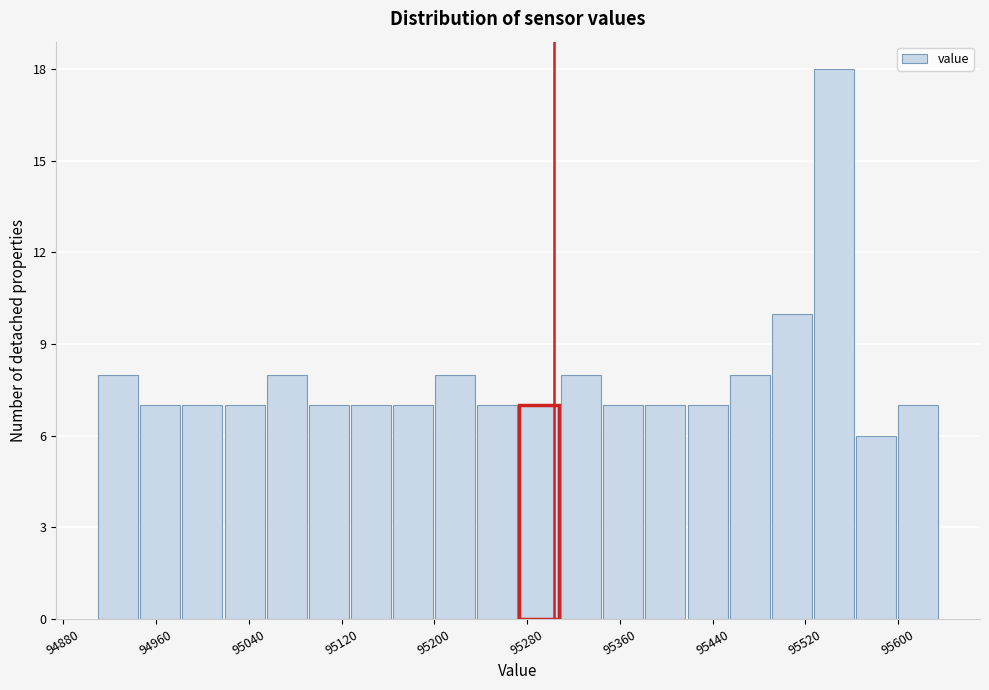

Read against the x-axis, roughly where is the centre of the tallest bar?

95540